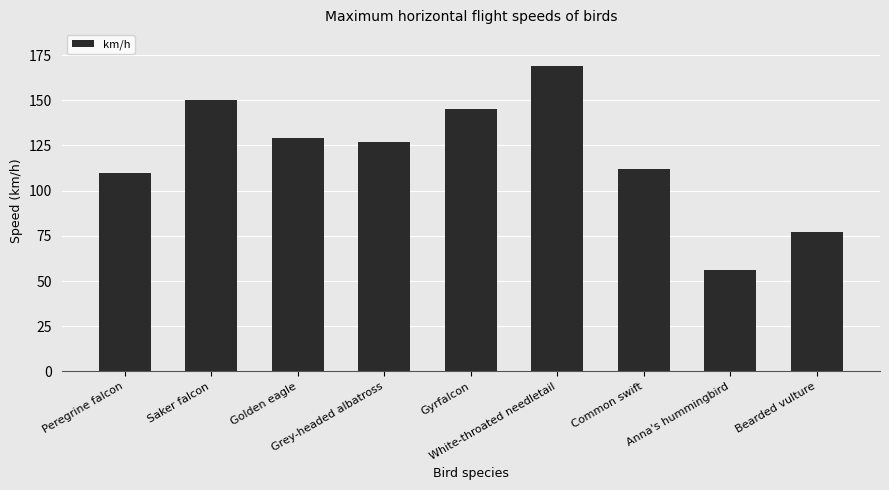

Rank the categories by value from highest to lowest.

White-throated needletail, Saker falcon, Gyrfalcon, Golden eagle, Grey-headed albatross, Common swift, Peregrine falcon, Bearded vulture, Anna's hummingbird